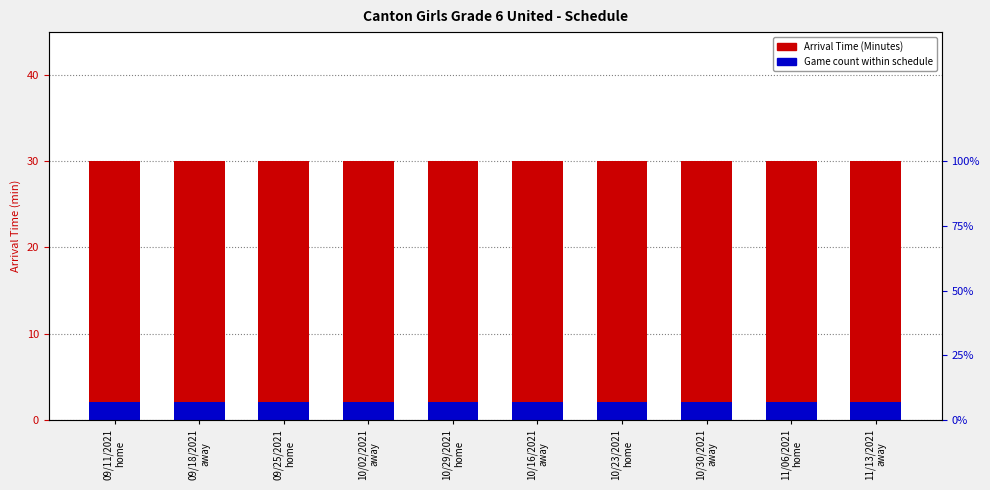

What is the spread (max minus min) of values at 09/11/2021
home?

28